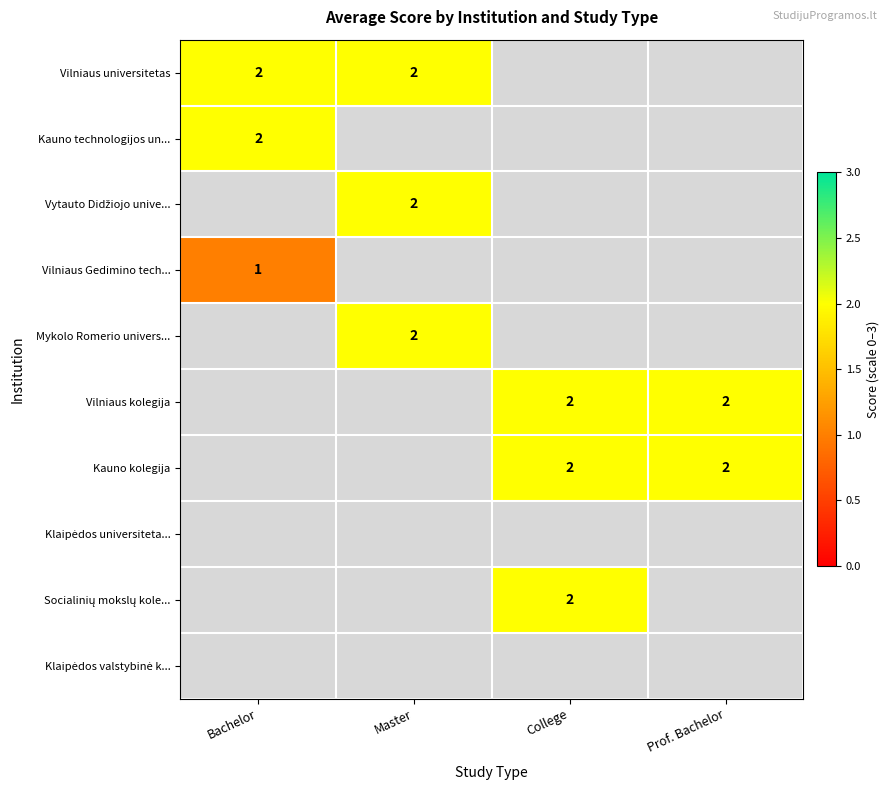

At how many categories does at least one series exceed 1?

4